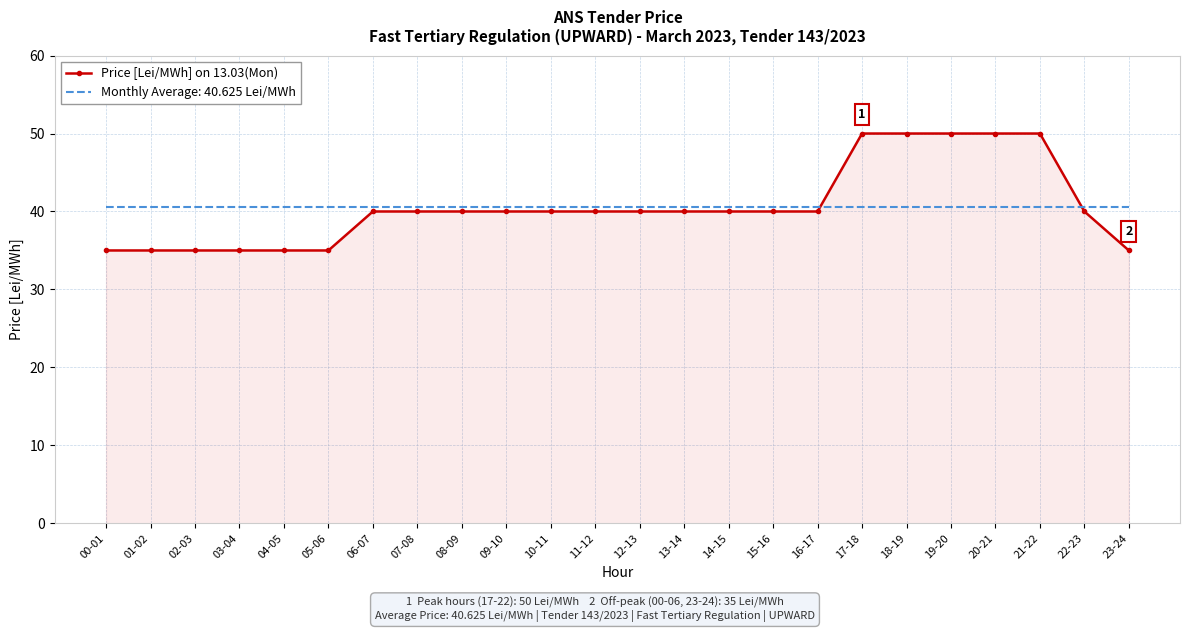

Is it true that Price [Lei/MWh] on 13.03(Mon) equals 55.3 at 11-12?

False